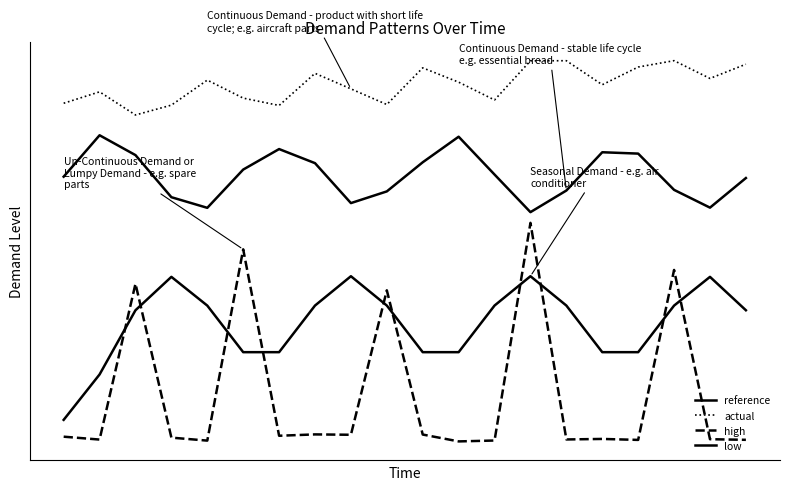

What is the maximum value shown in the chart?

0.9